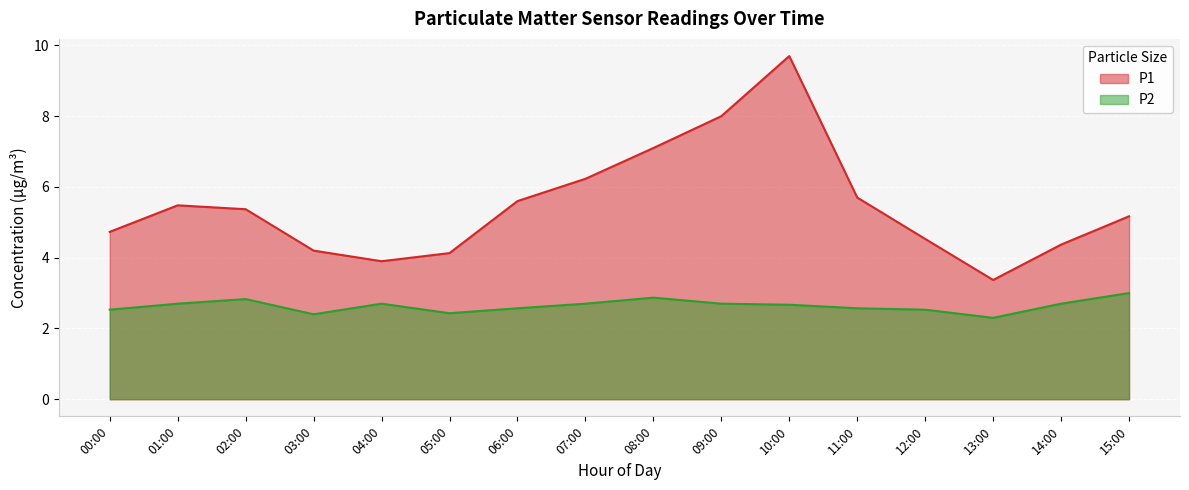

Is it true that P2 equals 2.0 at 15:00?

False